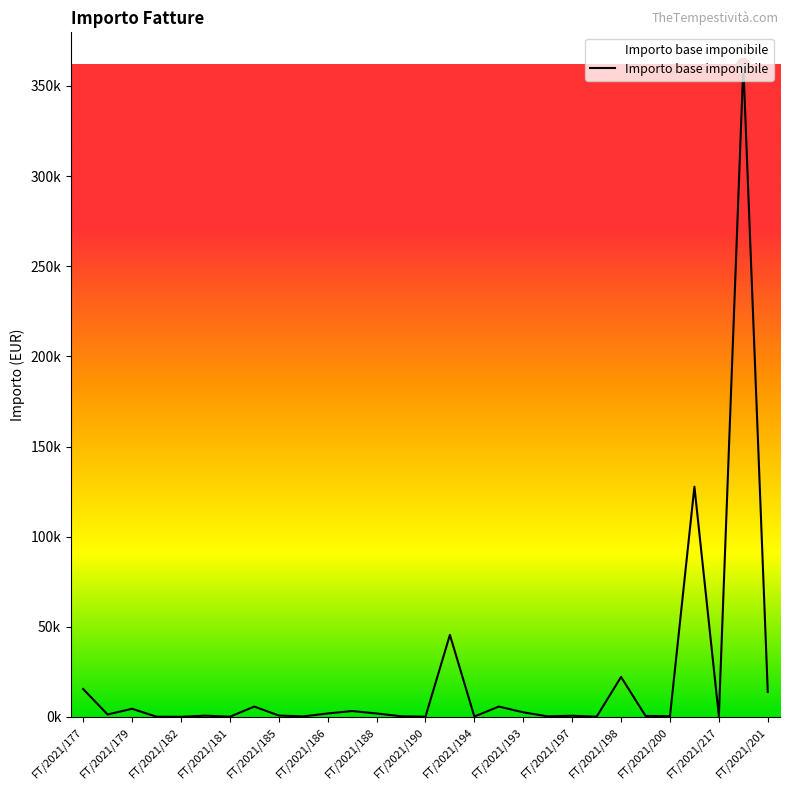

Where is the data nearest to the value 180856?

25